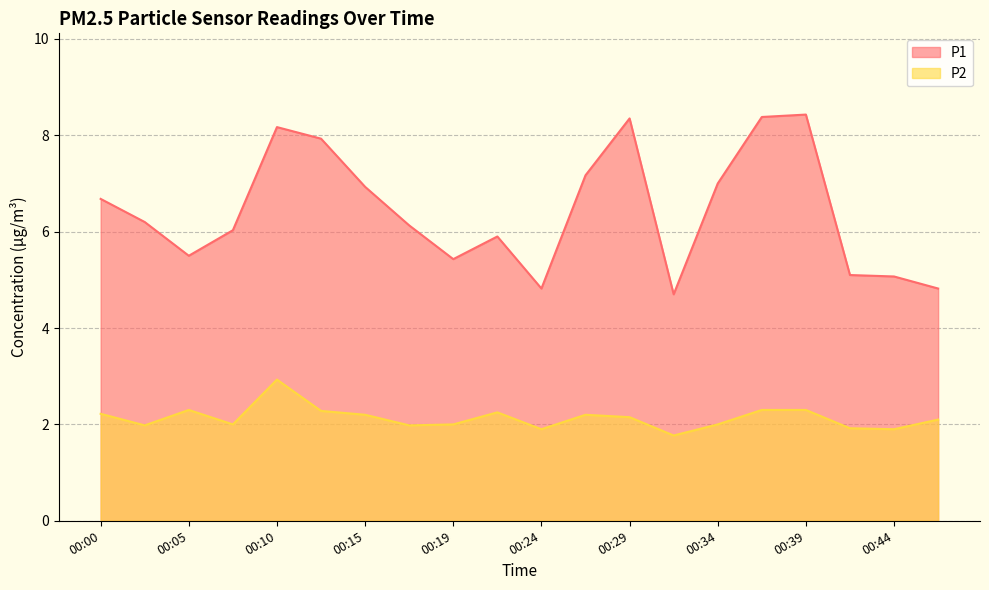

True or false: P2 and P1 intersect in this chart.

False